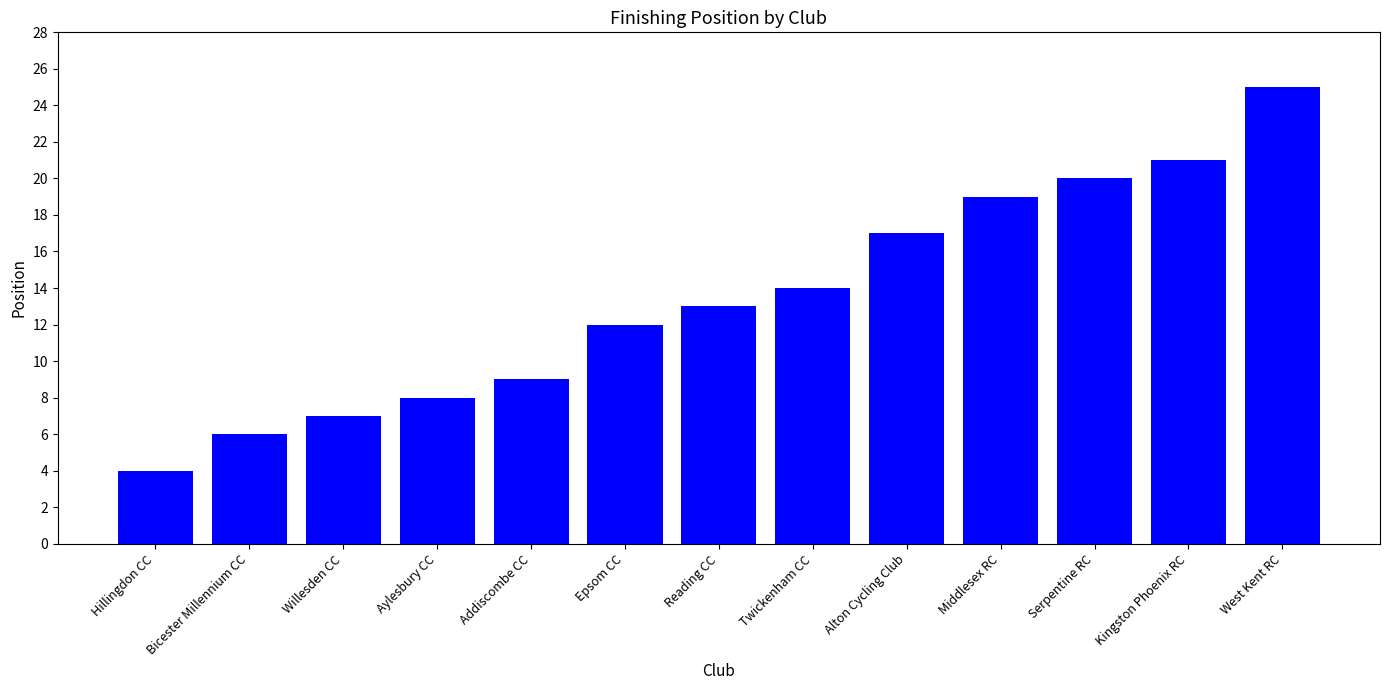

Which has a higher value, Twickenham CC or Bicester Millennium CC?

Twickenham CC